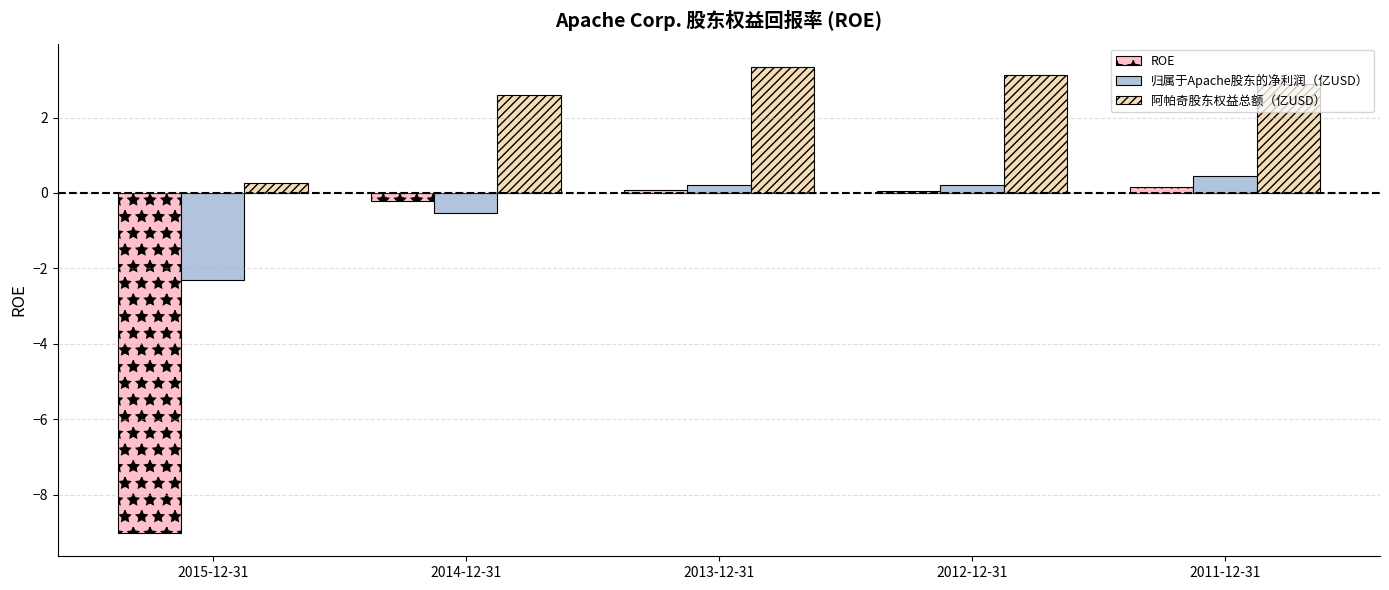

True or false: 阿帕奇股东权益总额（亿USD） has a value of 4.3 at 2014-12-31.

False